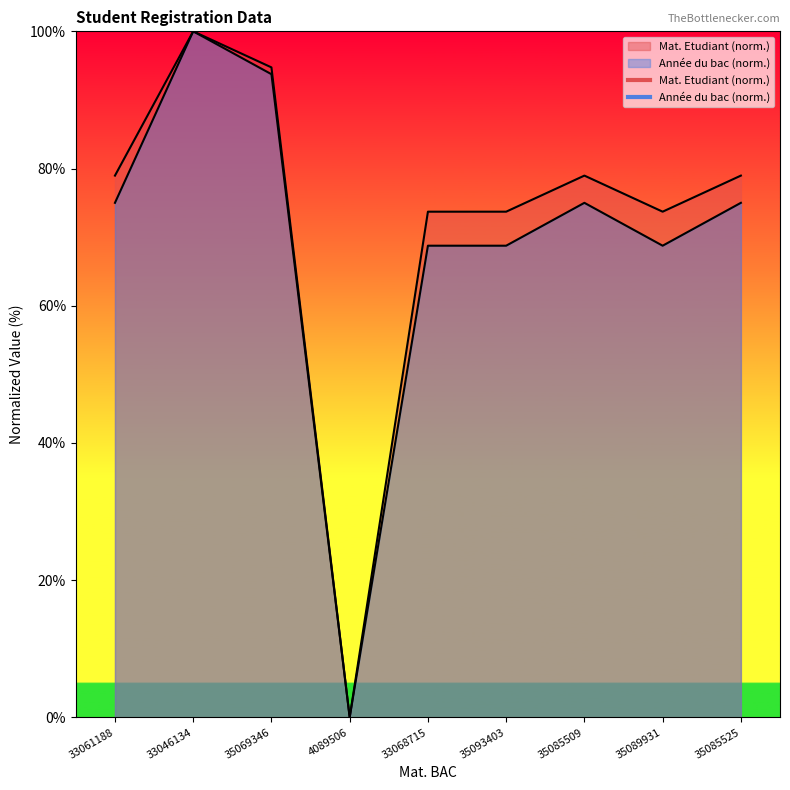

Reading left to right, transcribe all the data shown in this chart.

Année du bac: 75.0	100.0	93.8	0.0	68.8	68.8	75.0	68.8	75.0
Mat. Etudiant (normalized): 79.0	100.0	94.7	0.0	73.7	73.7	79.0	73.7	79.0